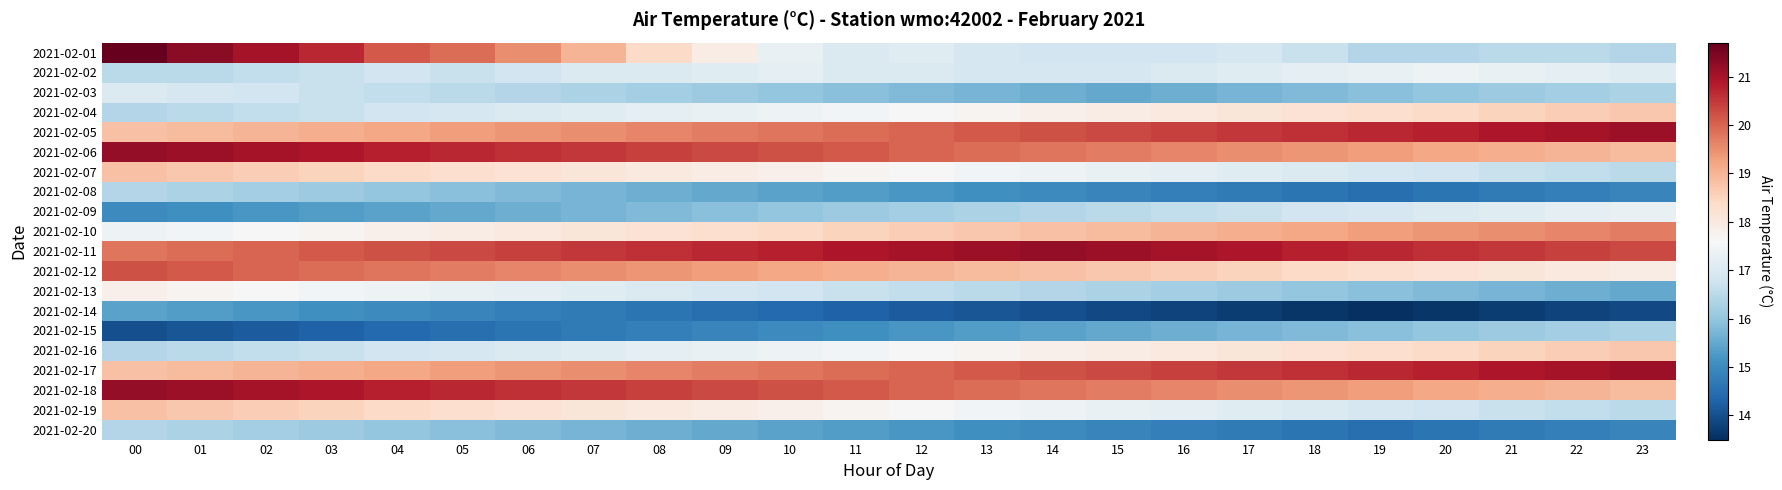

Reading left to right, transcribe all the data shown in this chart.

2021-02-01: 00=21.7	01=21.3	02=21.0	03=20.7	04=20.1	05=19.9	06=19.5	07=19.0	08=18.4	09=17.9	10=17.3	11=17.0	12=17.1	13=16.9	14=16.8	15=16.8	16=16.8	17=16.9	18=16.7	19=16.4	20=16.4	21=16.5	22=16.5	23=16.4
2021-02-02: 00=16.5	01=16.5	02=16.6	03=16.7	04=16.8	05=16.7	06=16.8	07=17.0	08=17.0	09=17.1	10=17.2	11=17.0	12=17.0	13=16.9	14=16.9	15=16.9	16=17.0	17=17.1	18=17.2	19=17.3	20=17.4	21=17.3	22=17.2	23=17.1
2021-02-03: 00=17.0	01=16.9	02=16.8	03=16.7	04=16.6	05=16.5	06=16.4	07=16.3	08=16.2	09=16.1	10=16.0	11=15.9	12=15.8	13=15.7	14=15.6	15=15.5	16=15.6	17=15.7	18=15.8	19=15.9	20=16.0	21=16.1	22=16.2	23=16.3
2021-02-04: 00=16.4	01=16.5	02=16.6	03=16.7	04=16.8	05=16.9	06=17.0	07=17.1	08=17.2	09=17.3	10=17.4	11=17.5	12=17.6	13=17.7	14=17.8	15=17.9	16=18.0	17=18.1	18=18.2	19=18.3	20=18.4	21=18.5	22=18.6	23=18.7
2021-02-05: 00=18.8	01=18.9	02=19.0	03=19.1	04=19.2	05=19.3	06=19.4	07=19.5	08=19.6	09=19.7	10=19.8	11=19.9	12=20.0	13=20.1	14=20.2	15=20.3	16=20.4	17=20.5	18=20.6	19=20.7	20=20.8	21=20.9	22=21.0	23=21.1
2021-02-06: 00=21.2	01=21.1	02=21.0	03=20.9	04=20.8	05=20.7	06=20.6	07=20.5	08=20.4	09=20.3	10=20.2	11=20.1	12=20.0	13=19.9	14=19.8	15=19.7	16=19.6	17=19.5	18=19.4	19=19.3	20=19.2	21=19.1	22=19.0	23=18.9
2021-02-07: 00=18.8	01=18.7	02=18.6	03=18.5	04=18.4	05=18.3	06=18.2	07=18.1	08=18.0	09=17.9	10=17.8	11=17.7	12=17.6	13=17.5	14=17.4	15=17.3	16=17.2	17=17.1	18=17.0	19=16.9	20=16.8	21=16.7	22=16.6	23=16.5
2021-02-08: 00=16.4	01=16.3	02=16.2	03=16.1	04=16.0	05=15.9	06=15.8	07=15.7	08=15.6	09=15.5	10=15.4	11=15.3	12=15.2	13=15.1	14=15.0	15=14.9	16=14.8	17=14.7	18=14.6	19=14.5	20=14.6	21=14.7	22=14.8	23=14.9
2021-02-09: 00=15.0	01=15.1	02=15.2	03=15.3	04=15.4	05=15.5	06=15.6	07=15.7	08=15.8	09=15.9	10=16.0	11=16.1	12=16.2	13=16.3	14=16.4	15=16.5	16=16.6	17=16.7	18=16.8	19=16.9	20=17.0	21=17.1	22=17.2	23=17.3
2021-02-10: 00=17.4	01=17.5	02=17.6	03=17.7	04=17.8	05=17.9	06=18.0	07=18.1	08=18.2	09=18.3	10=18.4	11=18.5	12=18.6	13=18.7	14=18.8	15=18.9	16=19.0	17=19.1	18=19.2	19=19.3	20=19.4	21=19.5	22=19.6	23=19.7
2021-02-11: 00=19.8	01=19.9	02=20.0	03=20.1	04=20.2	05=20.3	06=20.4	07=20.5	08=20.6	09=20.7	10=20.8	11=20.9	12=21.0	13=21.1	14=21.2	15=21.1	16=21.0	17=20.9	18=20.8	19=20.7	20=20.6	21=20.5	22=20.4	23=20.3
2021-02-12: 00=20.2	01=20.1	02=20.0	03=19.9	04=19.8	05=19.7	06=19.6	07=19.5	08=19.4	09=19.3	10=19.2	11=19.1	12=19.0	13=18.9	14=18.8	15=18.7	16=18.6	17=18.5	18=18.4	19=18.3	20=18.2	21=18.1	22=18.0	23=17.9
2021-02-13: 00=17.8	01=17.7	02=17.6	03=17.5	04=17.4	05=17.3	06=17.2	07=17.1	08=17.0	09=16.9	10=16.8	11=16.7	12=16.6	13=16.5	14=16.4	15=16.3	16=16.2	17=16.1	18=16.0	19=15.9	20=15.8	21=15.7	22=15.6	23=15.5
2021-02-14: 00=15.4	01=15.3	02=15.2	03=15.1	04=15.0	05=14.9	06=14.8	07=14.7	08=14.6	09=14.5	10=14.4	11=14.3	12=14.2	13=14.1	14=14.0	15=13.9	16=13.8	17=13.7	18=13.6	19=13.5	20=13.6	21=13.7	22=13.8	23=13.9
2021-02-15: 00=14.0	01=14.1	02=14.2	03=14.3	04=14.4	05=14.5	06=14.6	07=14.7	08=14.8	09=14.9	10=15.0	11=15.1	12=15.2	13=15.3	14=15.4	15=15.5	16=15.6	17=15.7	18=15.8	19=15.9	20=16.0	21=16.1	22=16.2	23=16.3
2021-02-16: 00=16.4	01=16.5	02=16.6	03=16.7	04=16.8	05=16.9	06=17.0	07=17.1	08=17.2	09=17.3	10=17.4	11=17.5	12=17.6	13=17.7	14=17.8	15=17.9	16=18.0	17=18.1	18=18.2	19=18.3	20=18.4	21=18.5	22=18.6	23=18.7
2021-02-17: 00=18.8	01=18.9	02=19.0	03=19.1	04=19.2	05=19.3	06=19.4	07=19.5	08=19.6	09=19.7	10=19.8	11=19.9	12=20.0	13=20.1	14=20.2	15=20.3	16=20.4	17=20.5	18=20.6	19=20.7	20=20.8	21=20.9	22=21.0	23=21.1
2021-02-18: 00=21.2	01=21.1	02=21.0	03=20.9	04=20.8	05=20.7	06=20.6	07=20.5	08=20.4	09=20.3	10=20.2	11=20.1	12=20.0	13=19.9	14=19.8	15=19.7	16=19.6	17=19.5	18=19.4	19=19.3	20=19.2	21=19.1	22=19.0	23=18.9
2021-02-19: 00=18.8	01=18.7	02=18.6	03=18.5	04=18.4	05=18.3	06=18.2	07=18.1	08=18.0	09=17.9	10=17.8	11=17.7	12=17.6	13=17.5	14=17.4	15=17.3	16=17.2	17=17.1	18=17.0	19=16.9	20=16.8	21=16.7	22=16.6	23=16.5
2021-02-20: 00=16.4	01=16.3	02=16.2	03=16.1	04=16.0	05=15.9	06=15.8	07=15.7	08=15.6	09=15.5	10=15.4	11=15.3	12=15.2	13=15.1	14=15.0	15=14.9	16=14.8	17=14.7	18=14.6	19=14.5	20=14.6	21=14.7	22=14.8	23=14.9